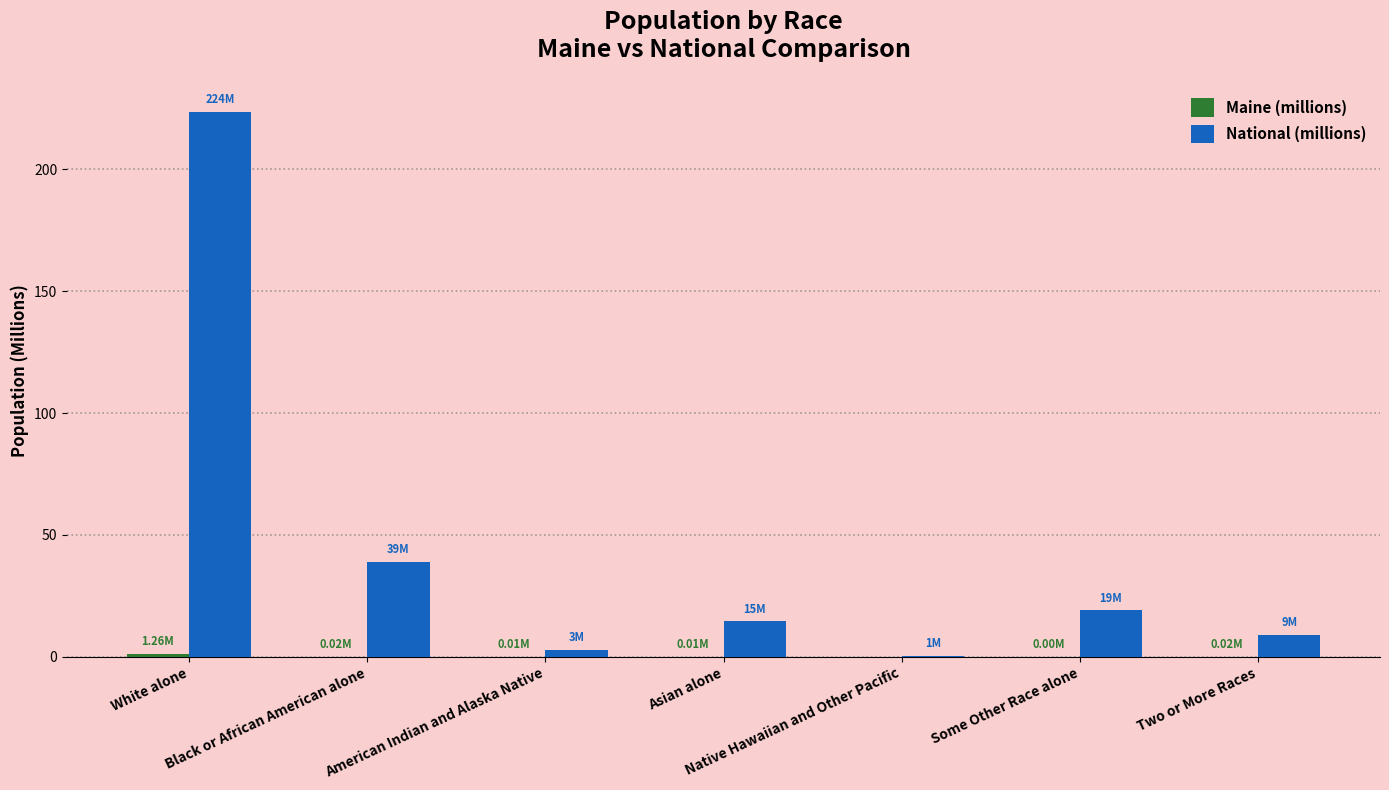

Which series has the largest total across all categories?

National (millions)